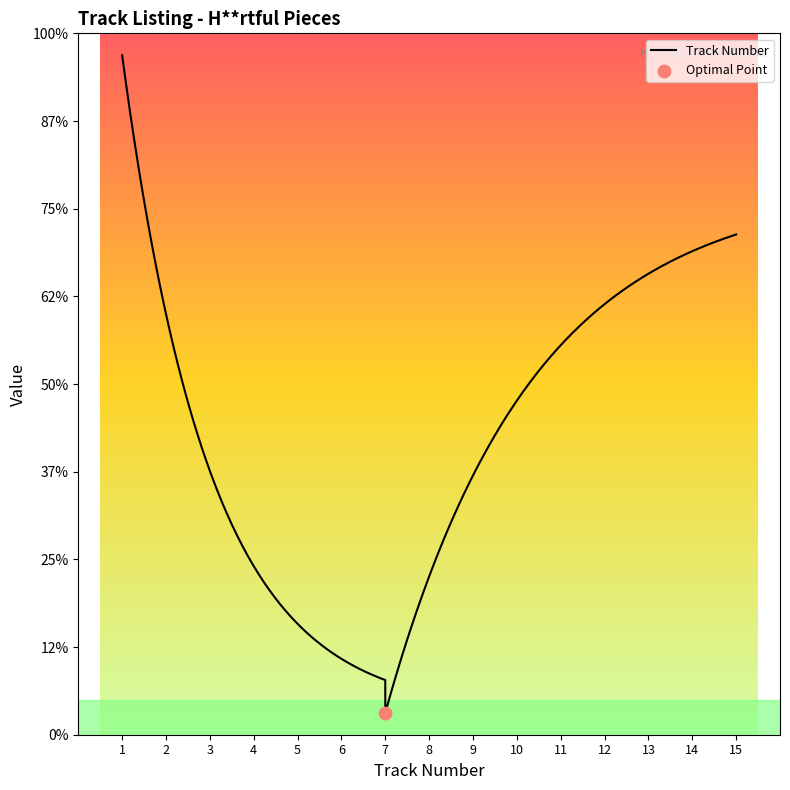

Which has a higher value, 7 or 14?

14